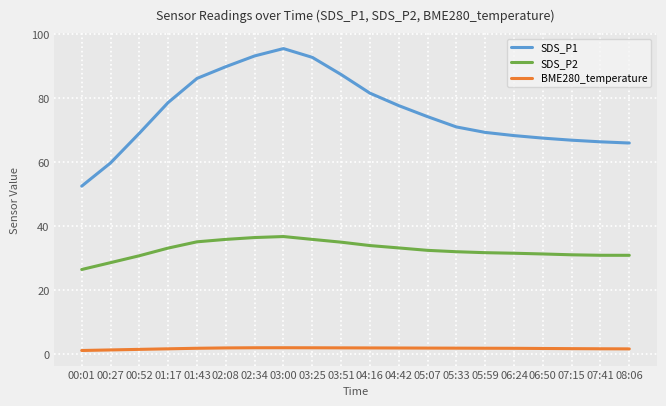

List the series in order of their overall mean, lowest first.

BME280_temperature, SDS_P2, SDS_P1